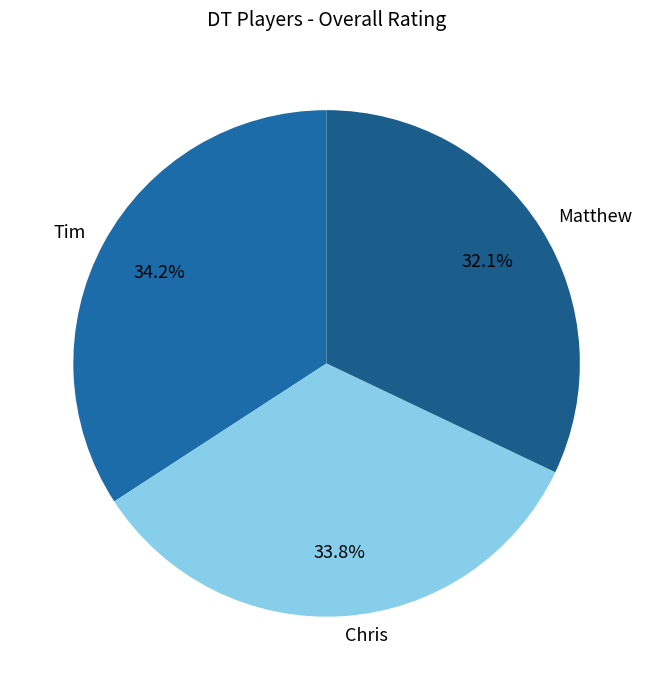

Which slice is the smallest?

Matthew